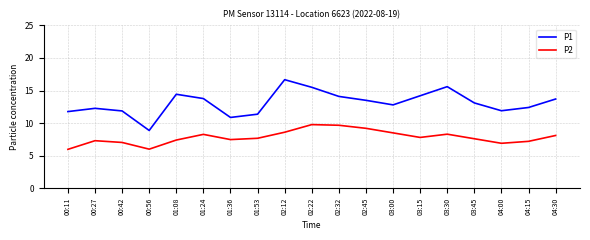

List the series in order of their overall mean, highest first.

P1, P2